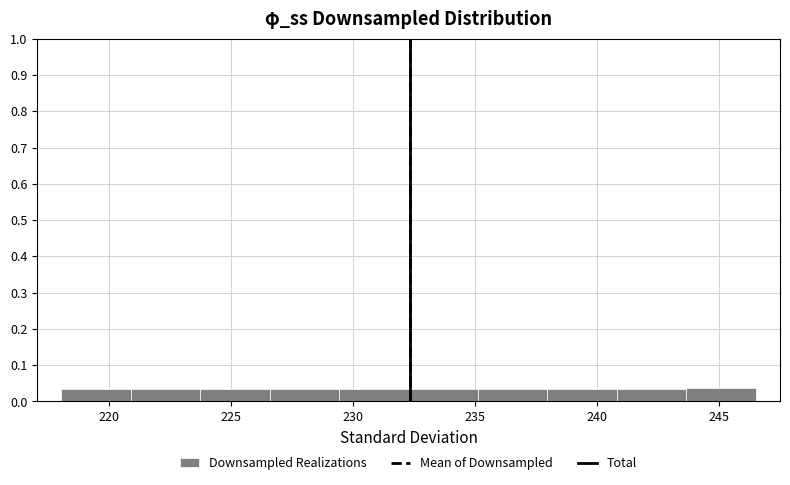

Reading left to right, transcribe this chart: for each bar, give the range it covers on the x-axis and its height. Neither the bar edges nor the heights are printed on the chart, so give them approximately, as read against the axes.

218.0 to 221.0: 0.03
221.0 to 224.0: 0.03
224.0 to 226.5: 0.03
226.5 to 229.5: 0.03
229.5 to 232.5: 0.03
232.5 to 235.0: 0.03
235.0 to 238.0: 0.03
238.0 to 241.0: 0.03
241.0 to 243.5: 0.03
243.5 to 246.5: 0.04